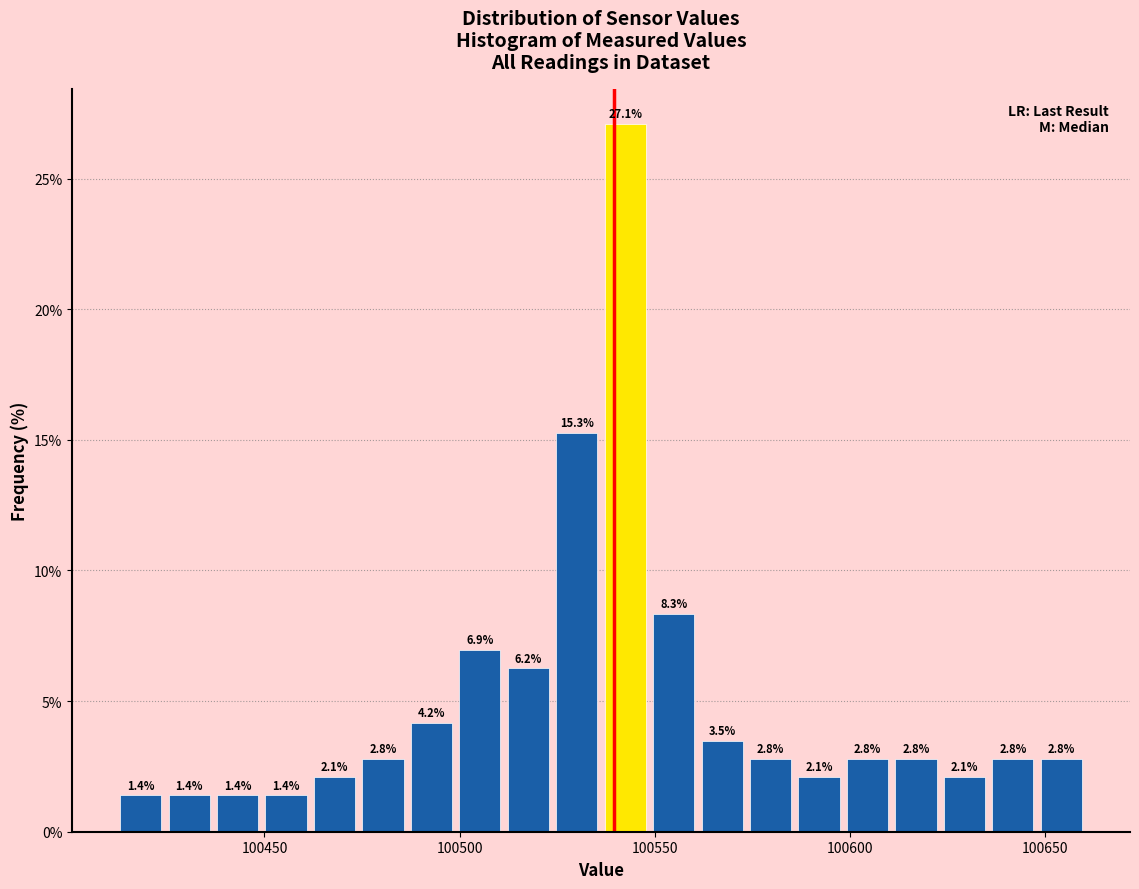

Read against the x-axis, roughly where is the centre of the tallest bar?

100540